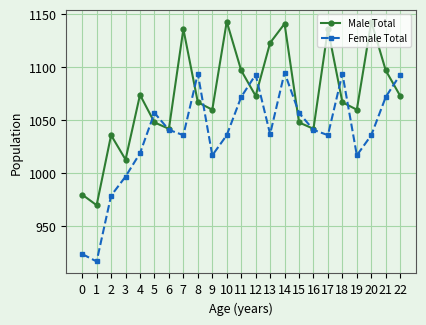

At how many categories does at least one series exceed 1049?

17